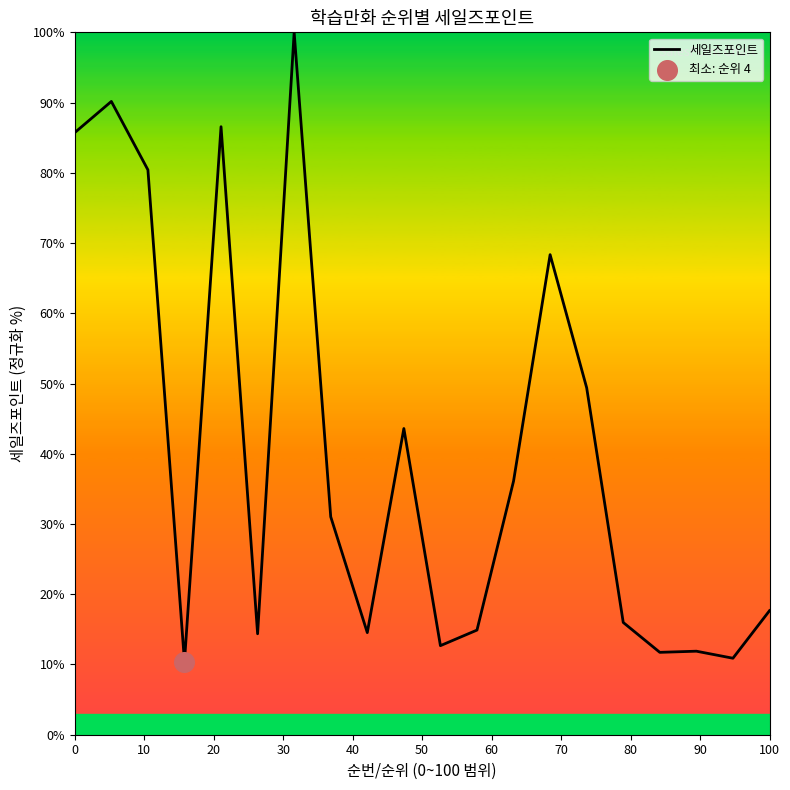

What is the difference between the maximum and minimum values?

89.6